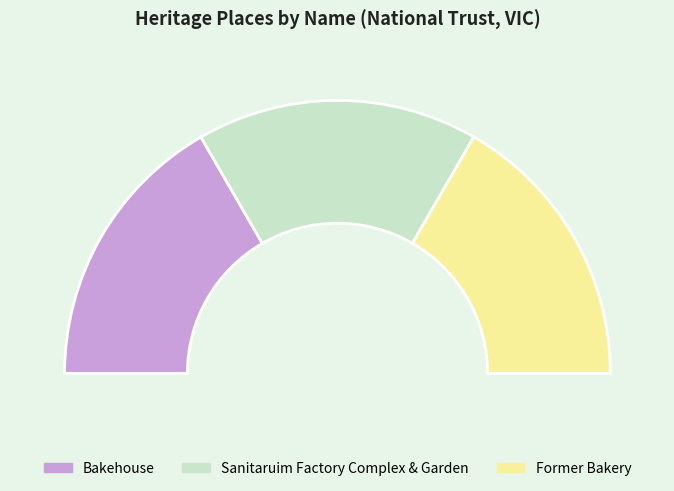

Count the number of slices in the pie.

3